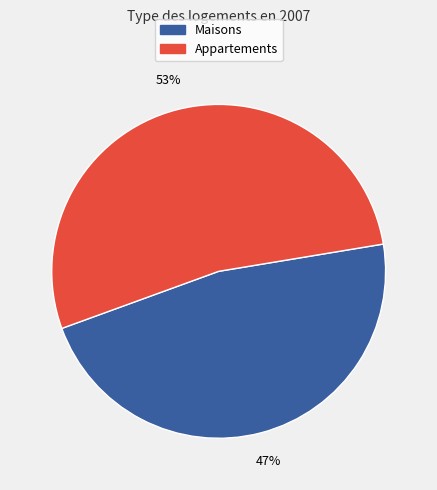

To the nearest percent, what is the difference between the largest and smallest slice percentages?

6%